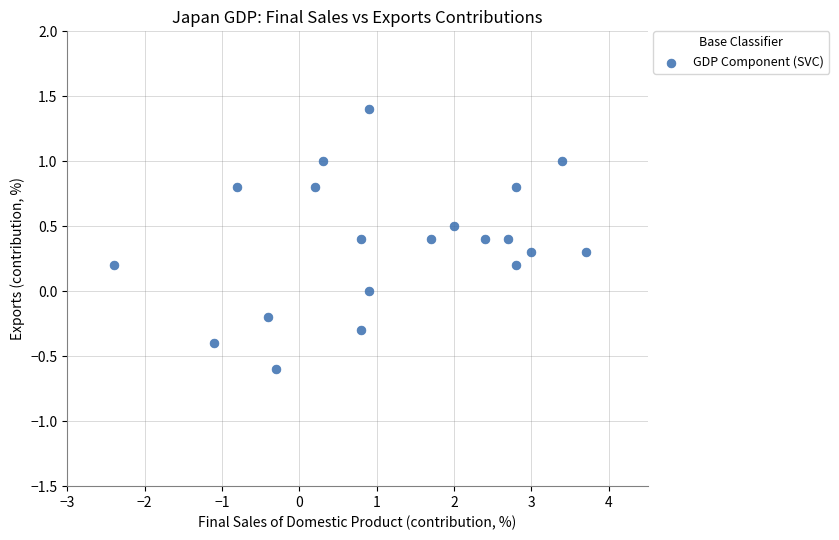

What is the range of X values (max minus min)?

6.1